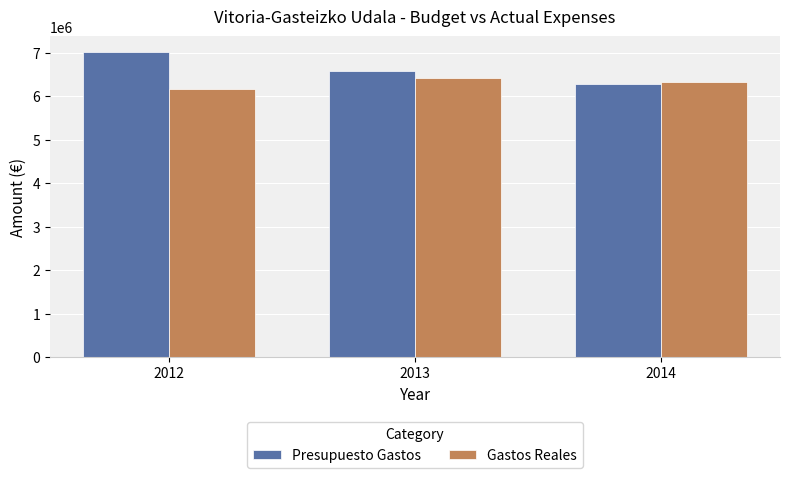

The value of Presupuesto Gastos at 2012 is 2051275.0. True or false?

False